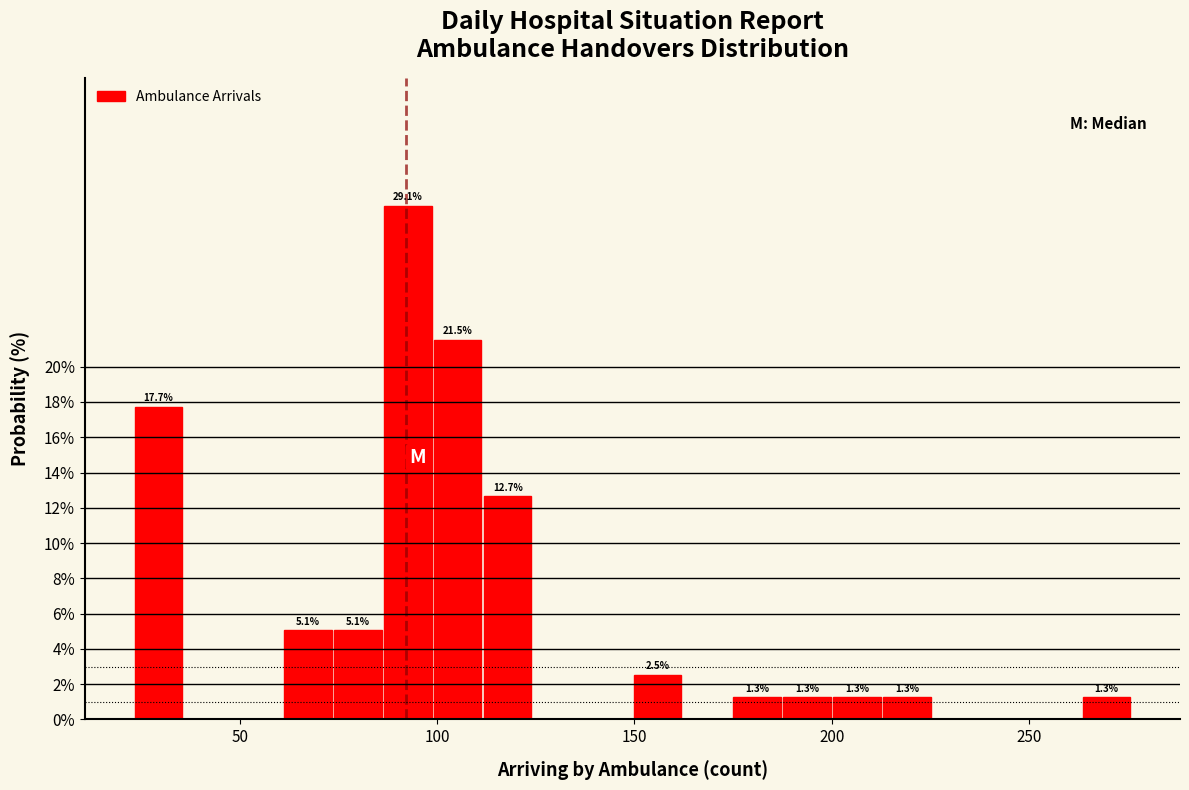

Read against the x-axis, roughly where is the centre of the tallest bar?

95